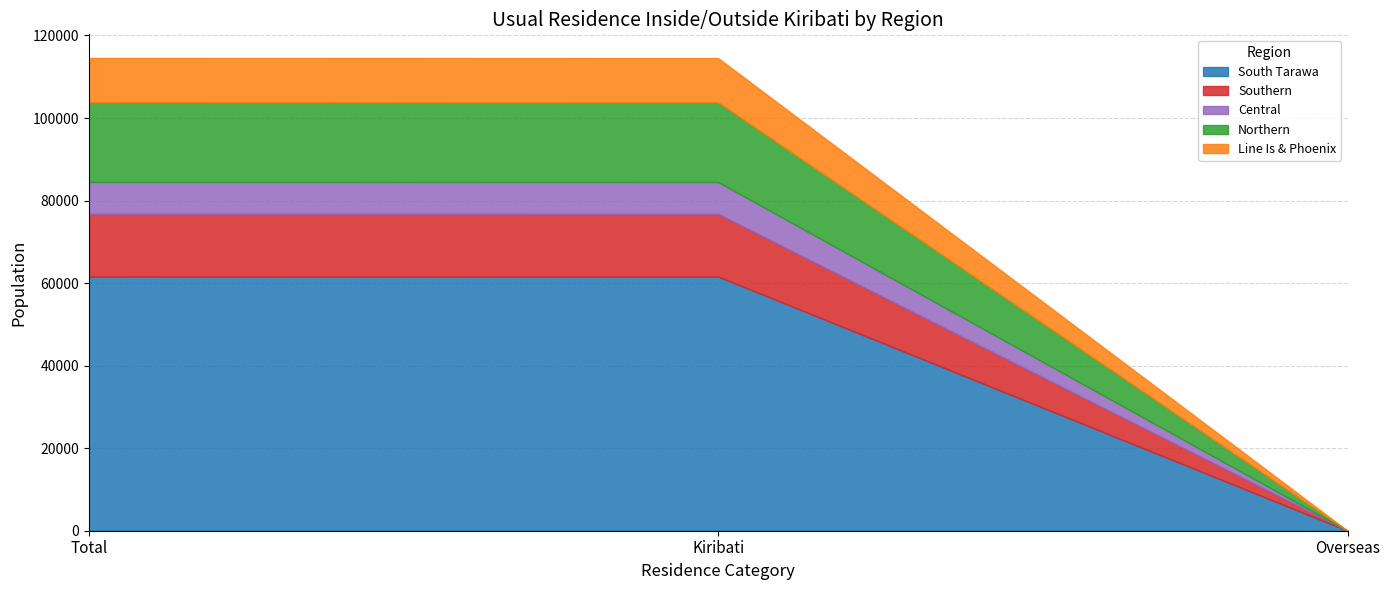

What is the sum of the Line Is & Phoenix values at Overseas and Kiribati?

10716